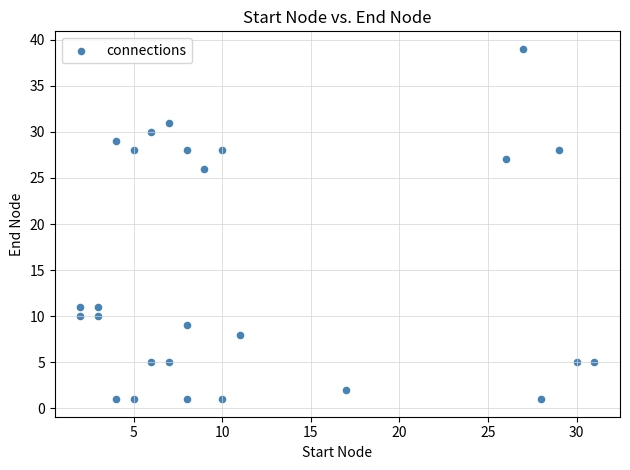

What Y value in the scatter plot is closest to 20?

26